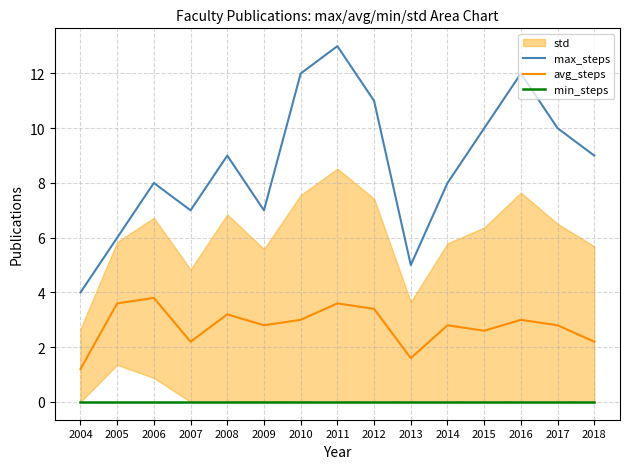

True or false: avg_steps has more than 2 interior local peaks.

True